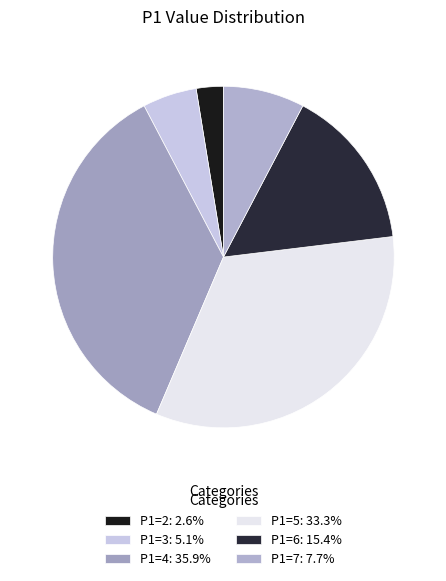

How many segments does this pie chart have?

6